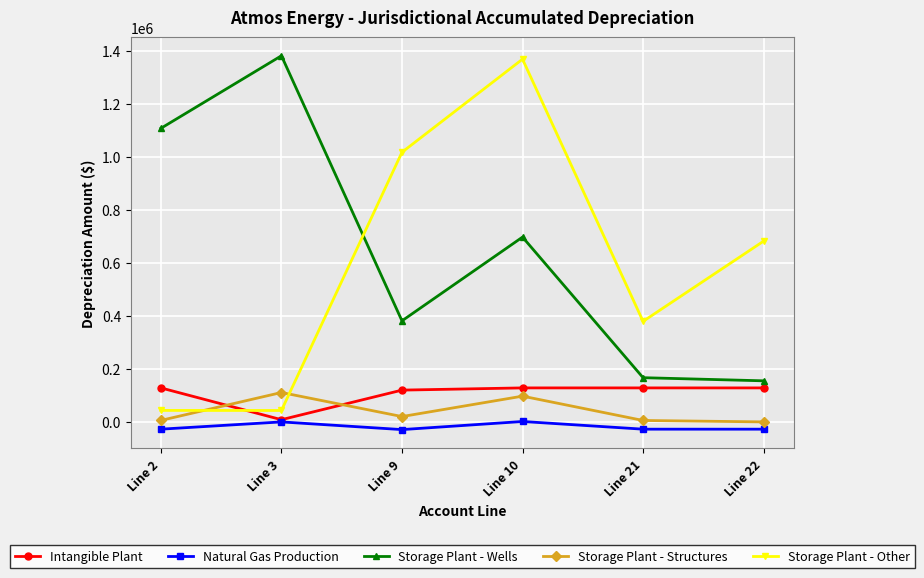

True or false: Storage Plant - Other has more than 0 interior local peaks.

True